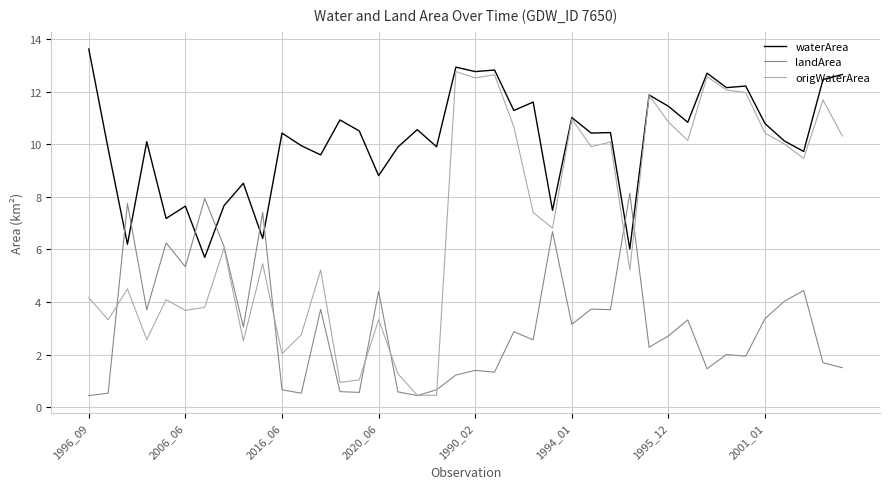

Which series has the largest range (max minus min)?

origWaterArea